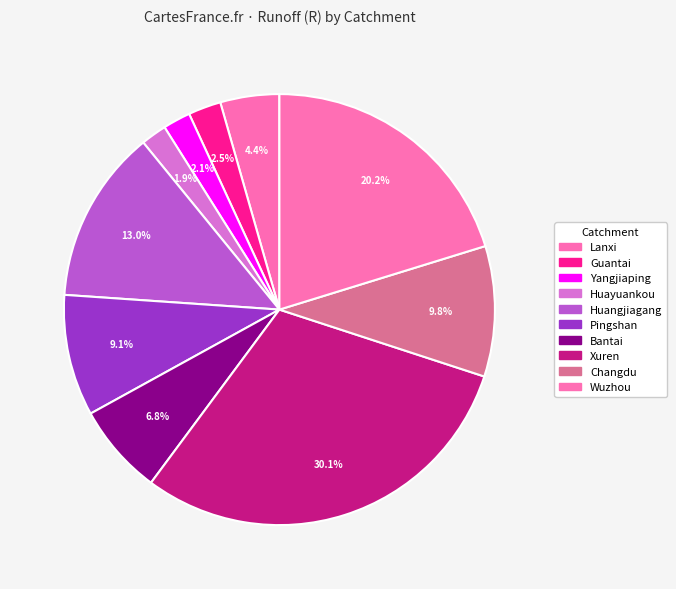

How many slices are in this pie chart?

10